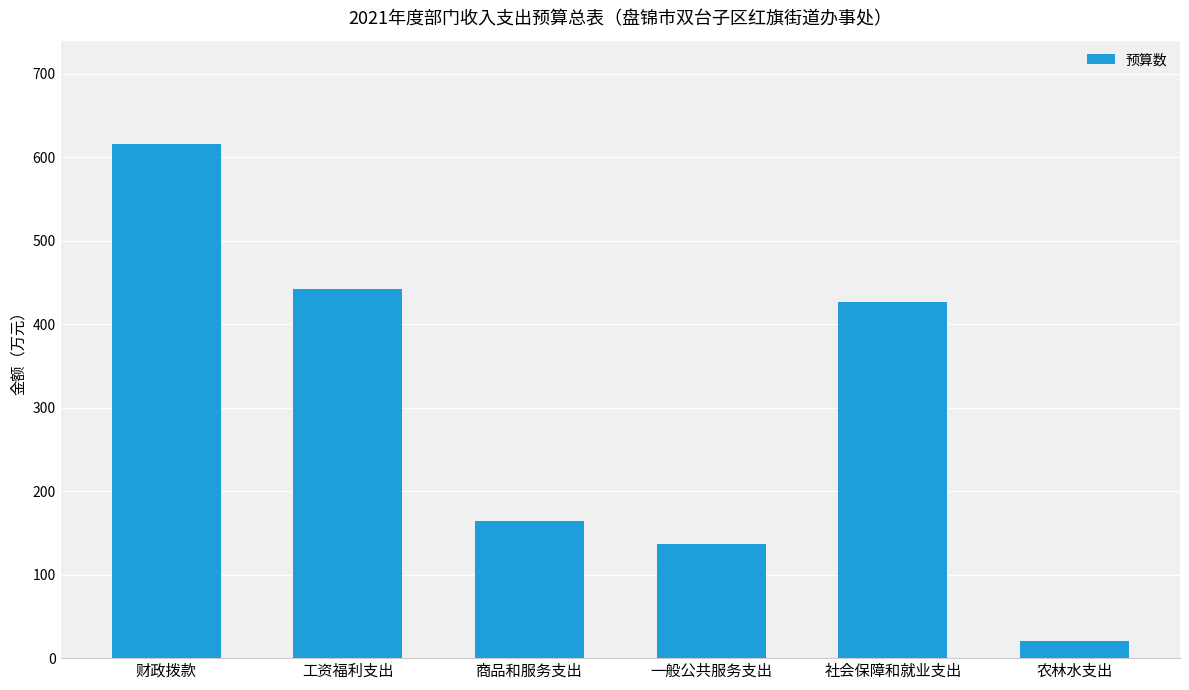

What is the approximate value at 商品和服务支出?

164.1